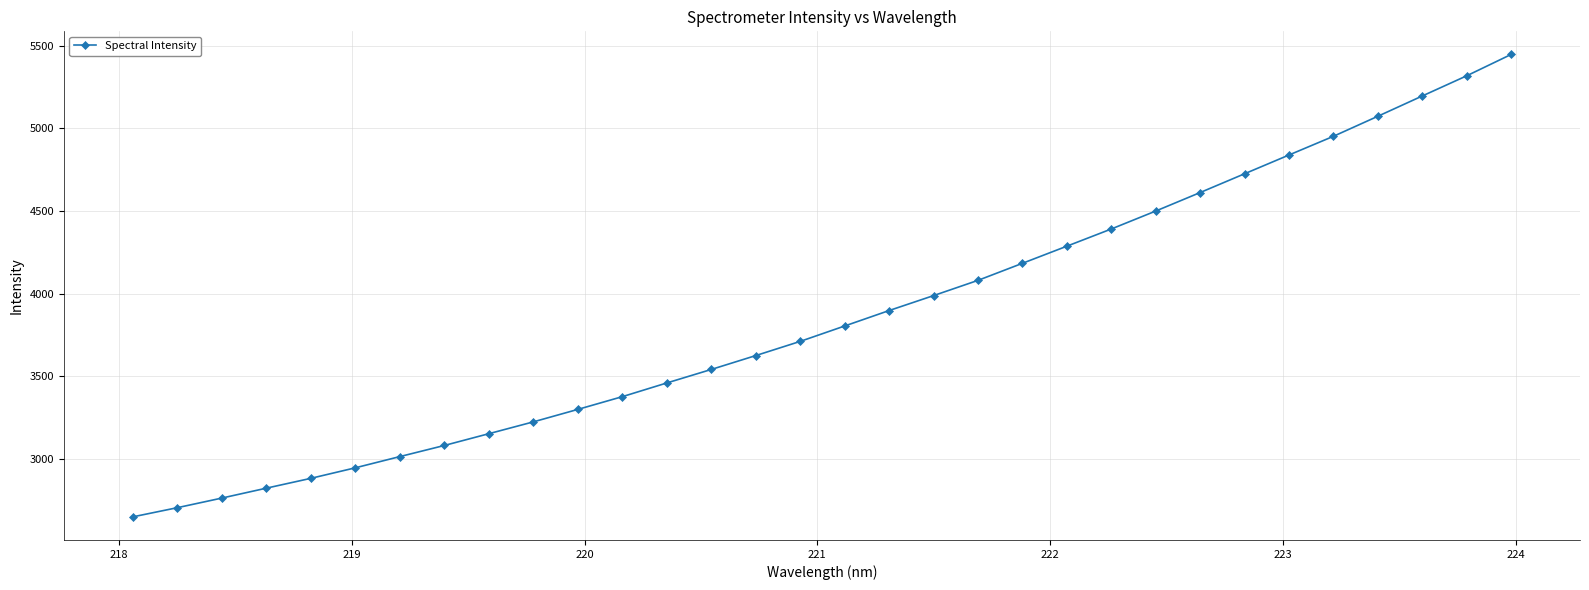

What is the minimum value shown in the chart?

2648.9